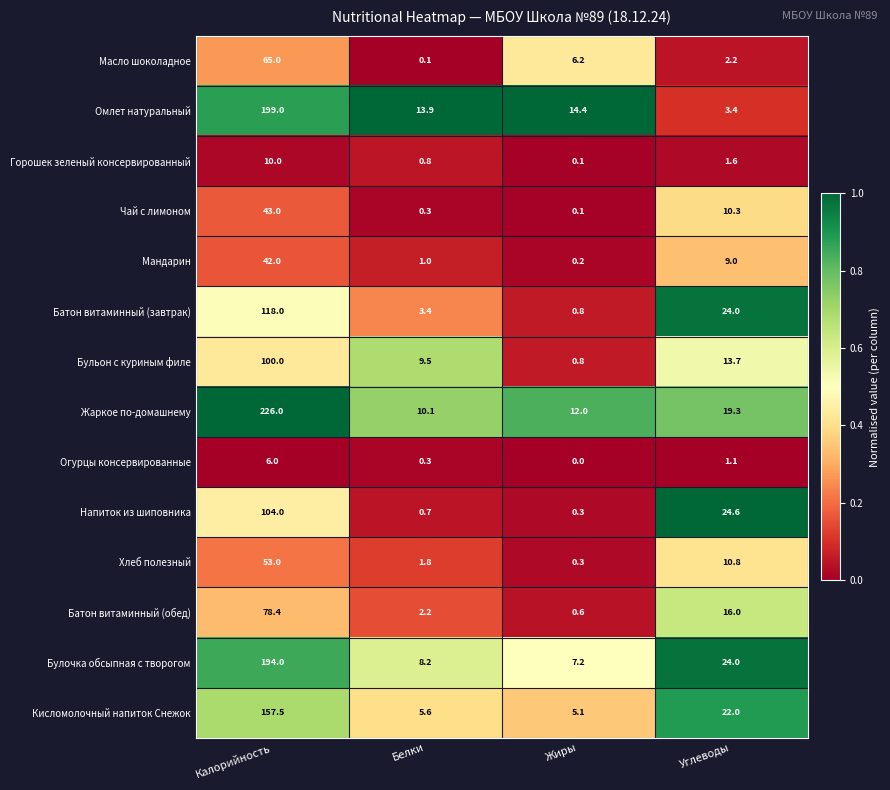

Count the number of data series in this chart.

14